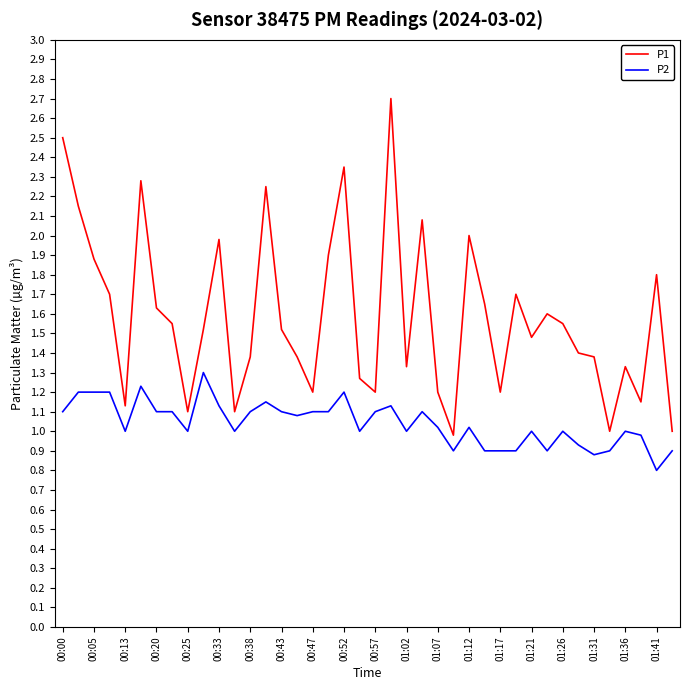

Which series has the widest spread of values?

P1